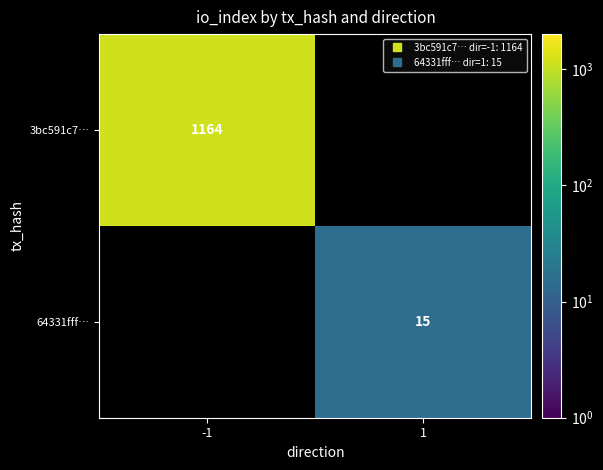

The 3bc591c7… series shows 1690.2 at -1. True or false?

False